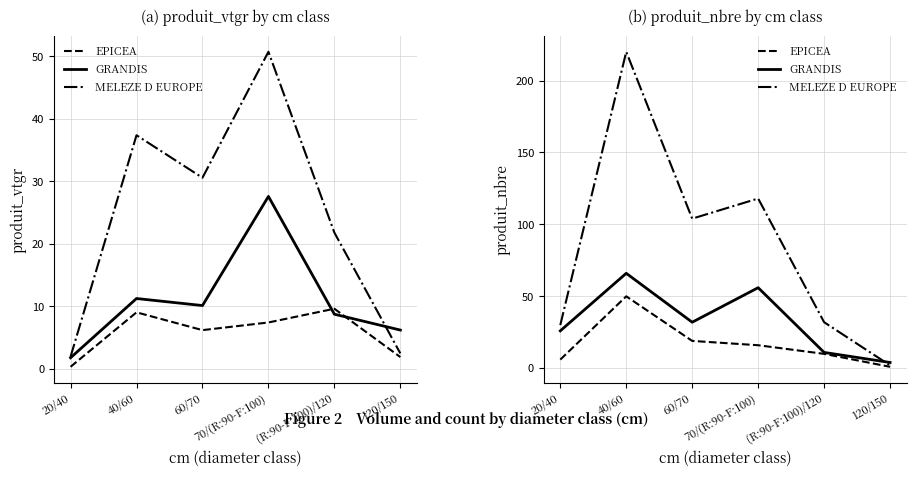

Reading left to right, extract all data points from this chart.

EPICEA: 20/40=6	40/60=50	60/70=19	70/(R:90-F:100)=16	(R:90-F:100)/120=10	120/150=1
GRANDIS: 20/40=26	40/60=66	60/70=32	70/(R:90-F:100)=56	(R:90-F:100)/120=11	120/150=4
MELEZE D EUROPE: 20/40=30	40/60=220	60/70=104	70/(R:90-F:100)=118	(R:90-F:100)/120=32	120/150=2